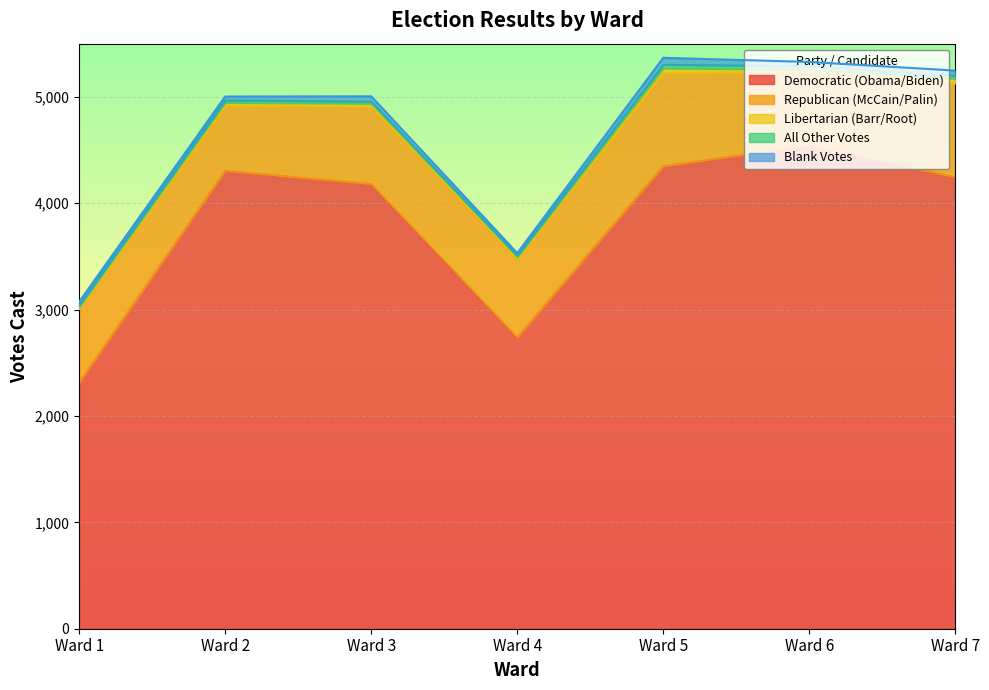

The value of All Other Votes at Ward 2 is 37. True or false?

False